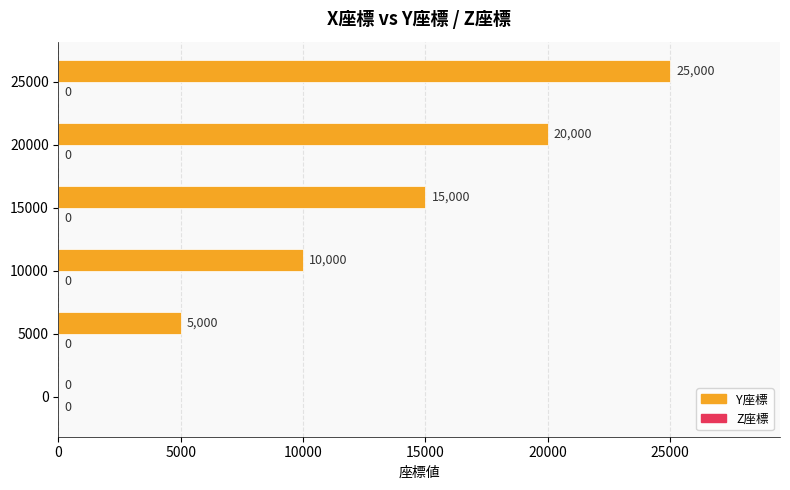

What is the sum of all values?

75000